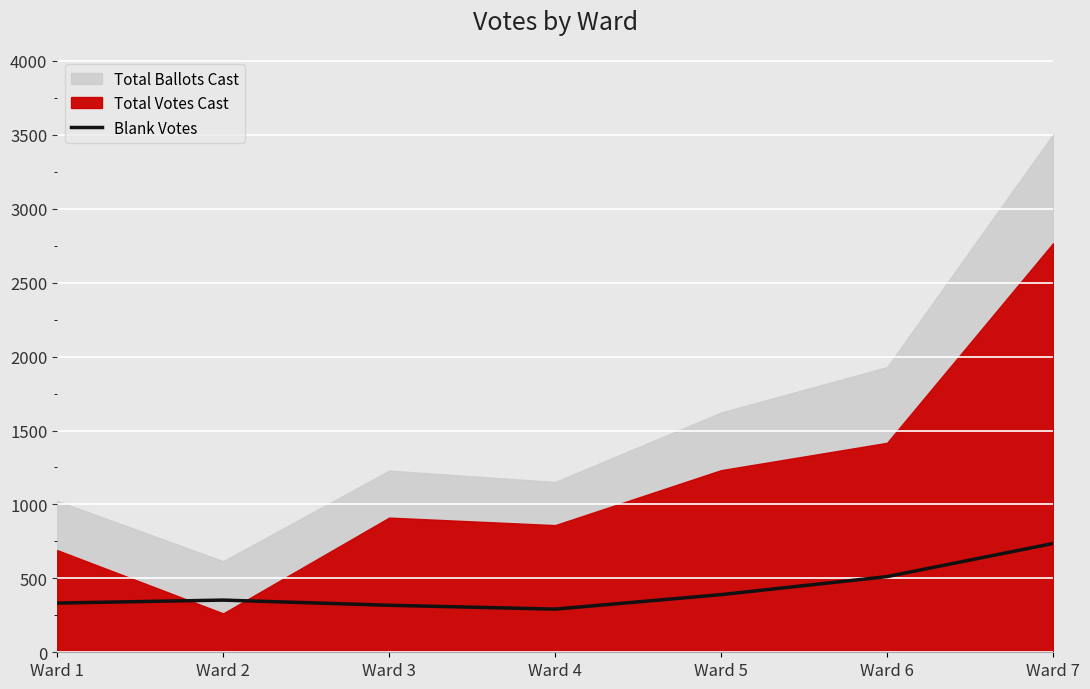

What is the difference between the maximum and minimum values?

444